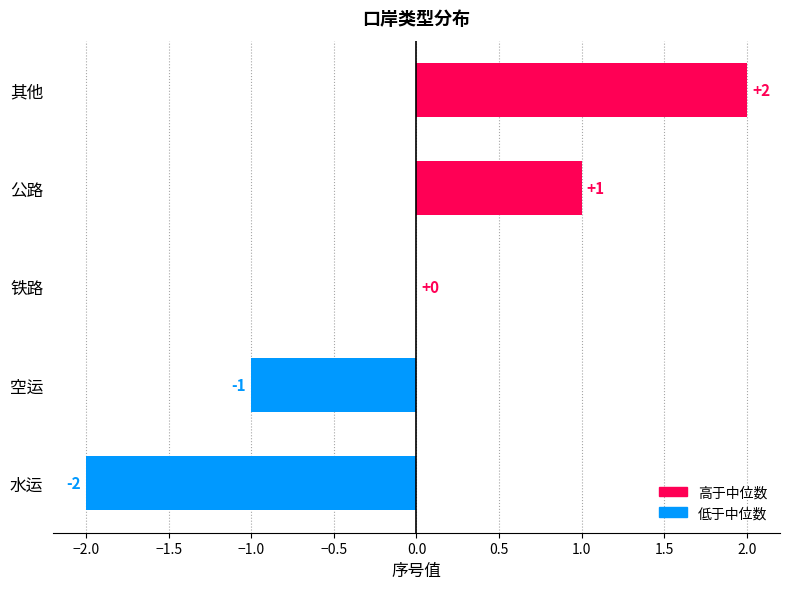

At which category does the chart reach its peak across all series?

其他